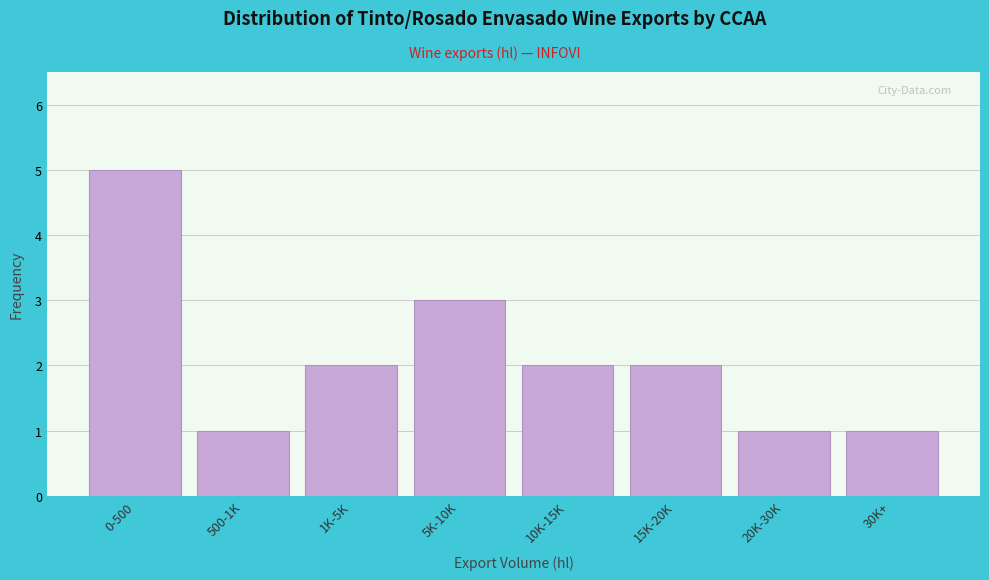

Reading left to right, transcribe all the data shown in this chart.

5	1	2	3	2	2	1	1